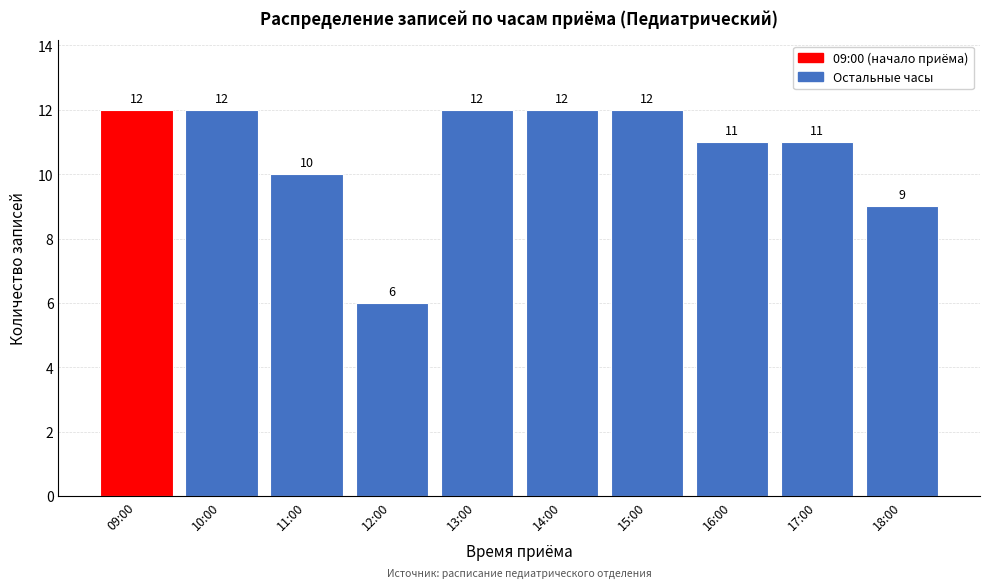

Reading left to right, what are all the values shown in this chart?

12	12	10	6	12	12	12	11	11	9